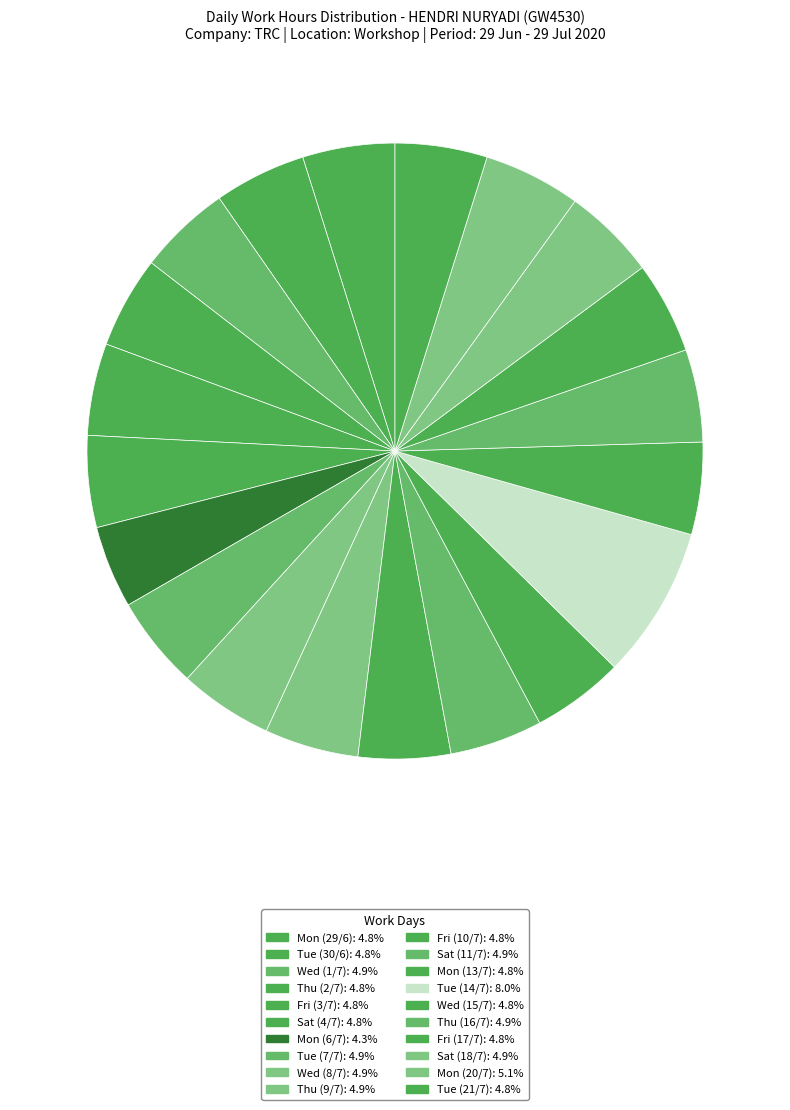

Rank the categories by value from lowest to highest.

Mon (6/7), Sat (4/7), Thu (2/7), Tue (30/6), Fri (3/7), Fri (17/7), Tue (21/7), Mon (29/6), Fri (10/7), Mon (13/7), Wed (15/7), Thu (16/7), Wed (1/7), Sat (11/7), Tue (7/7), Sat (18/7), Wed (8/7), Thu (9/7), Mon (20/7), Tue (14/7)